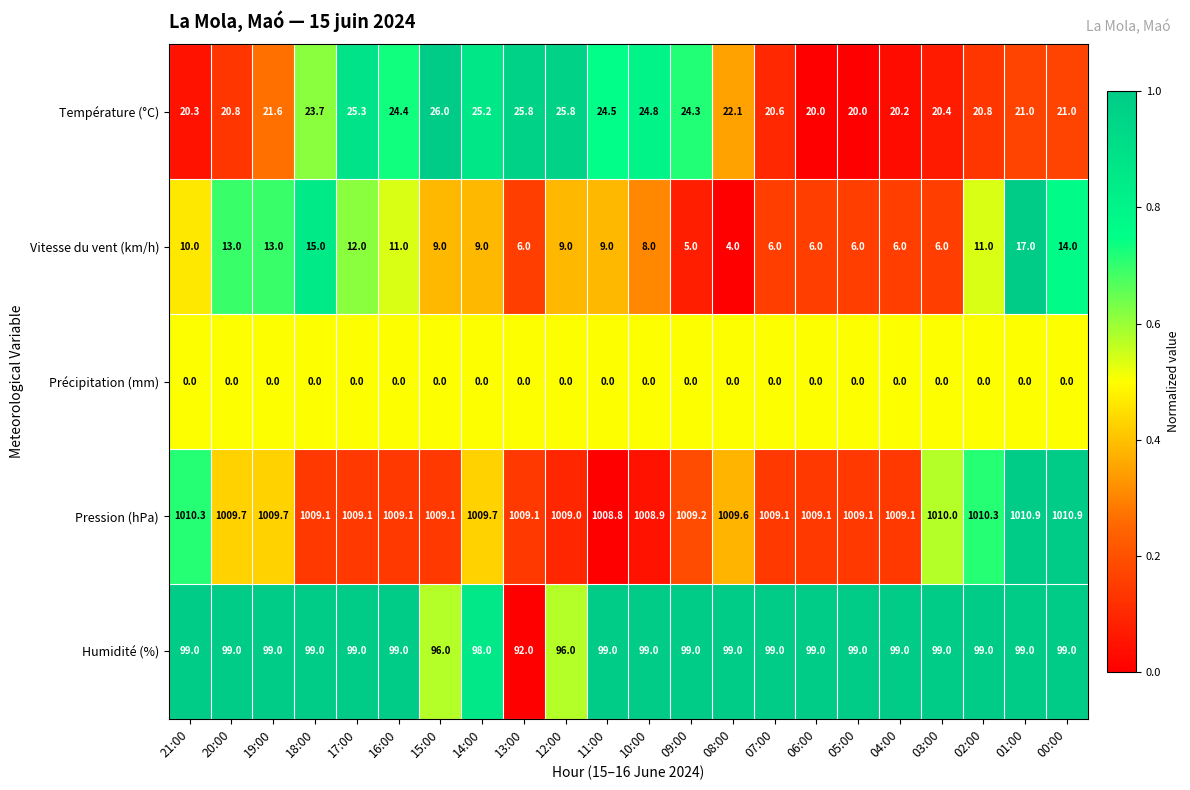

What is the difference between the Vitesse du vent (km/h) values at 05:00 and 01:00?

11.0